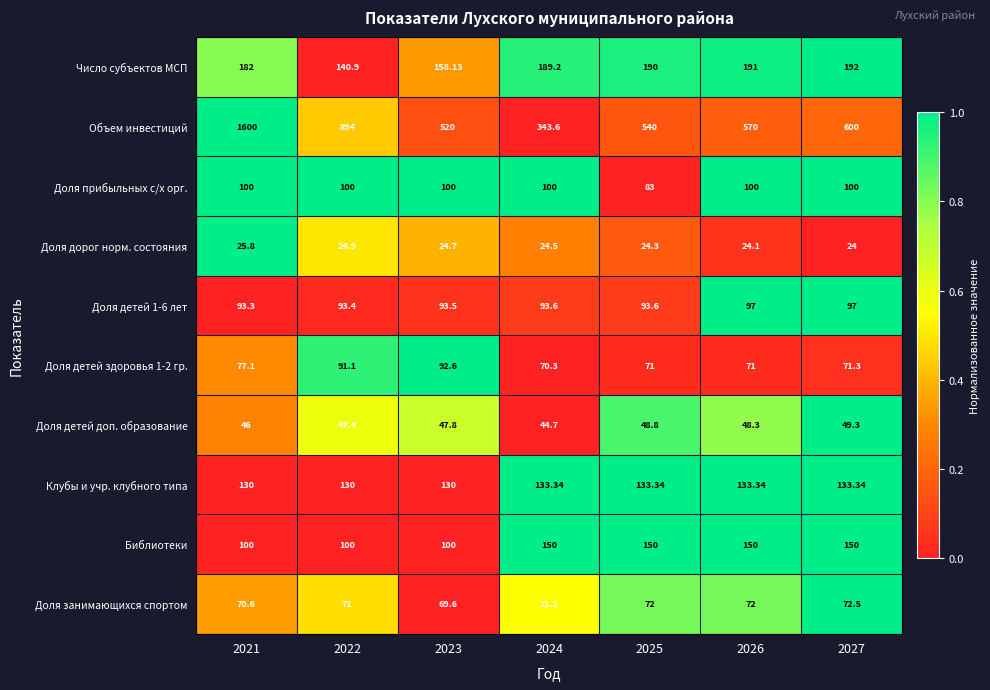

Which series has the widest spread of values?

Объем инвестиций